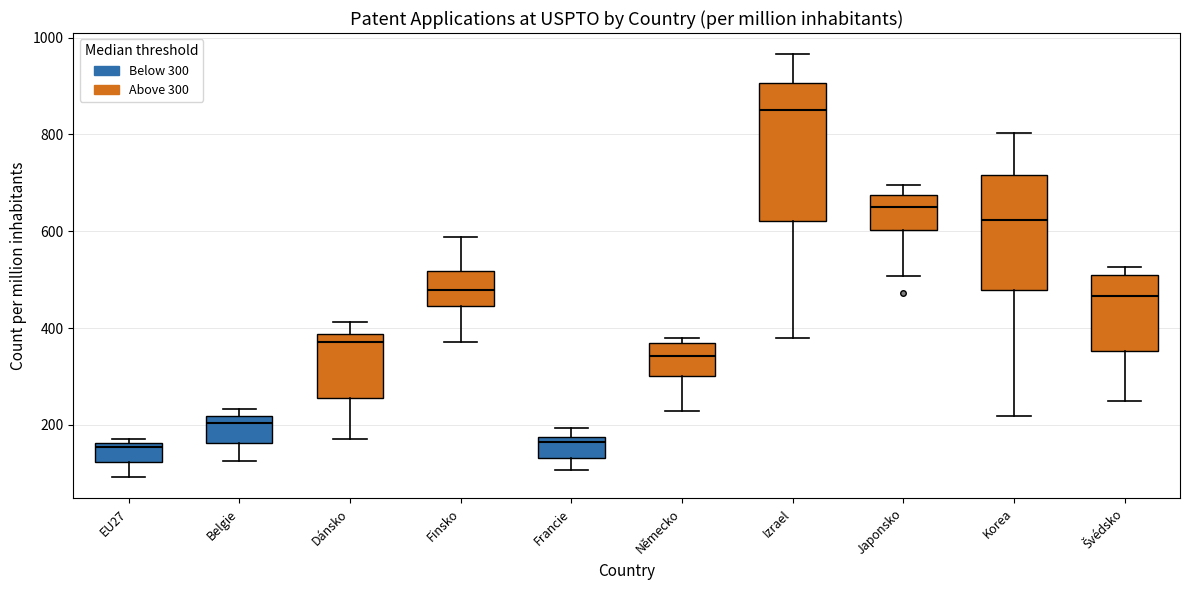

Comparing the boxes themselves (not the whiskers), which one is the tallest?

Izrael